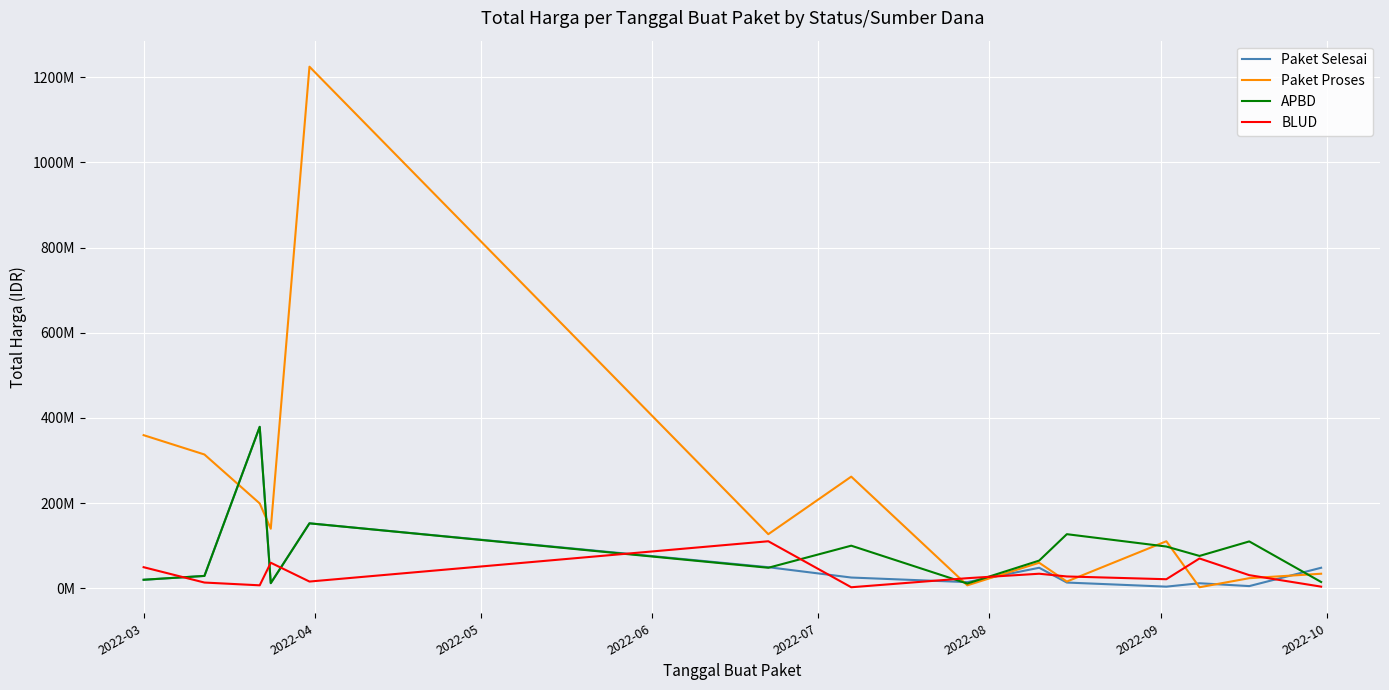

Where does the Paket Proses series first go above 127000000?

2022-03